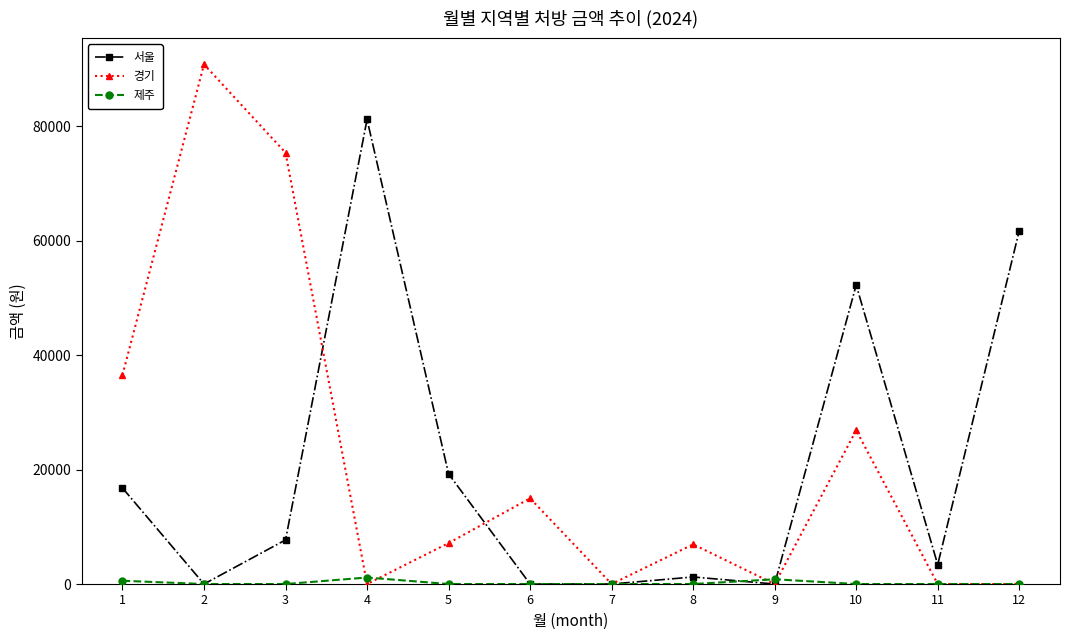

What is the maximum value for 경기?

90784.8